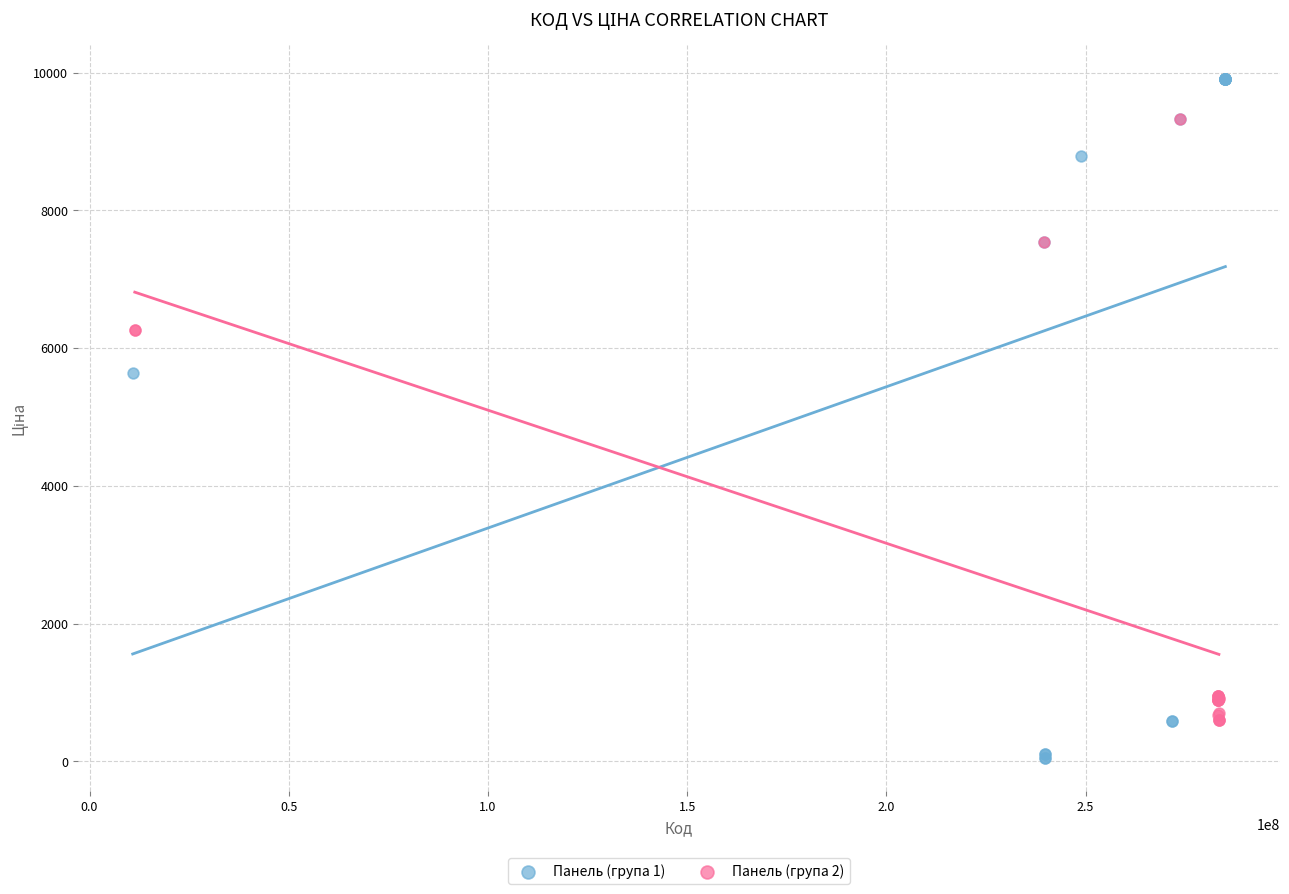

What are all the series names shown in the legend?

Панель (група 1), Панель (група 2)